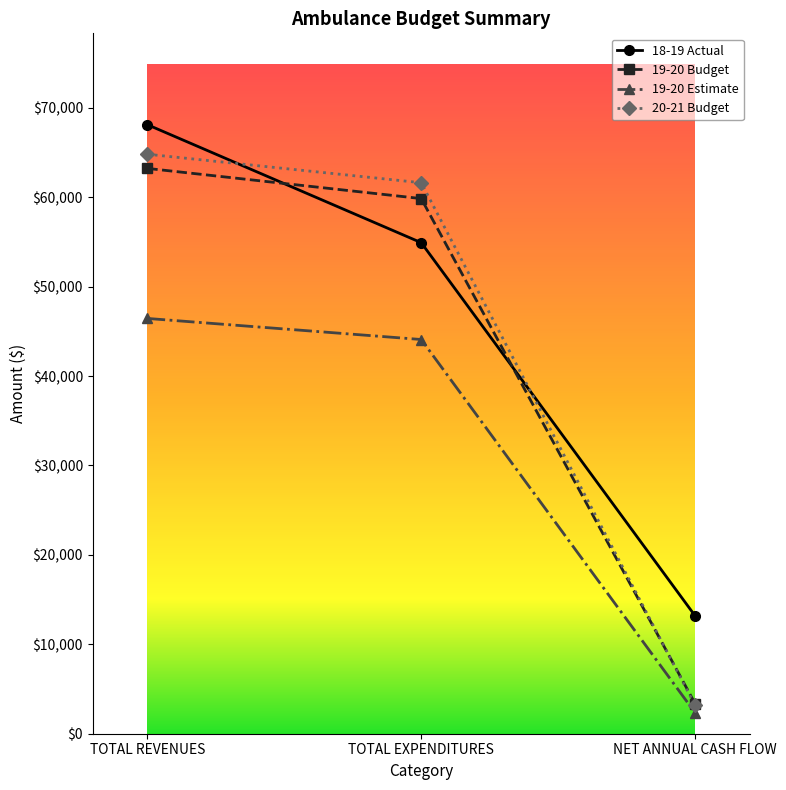

How many distinct data groups are displayed?

4